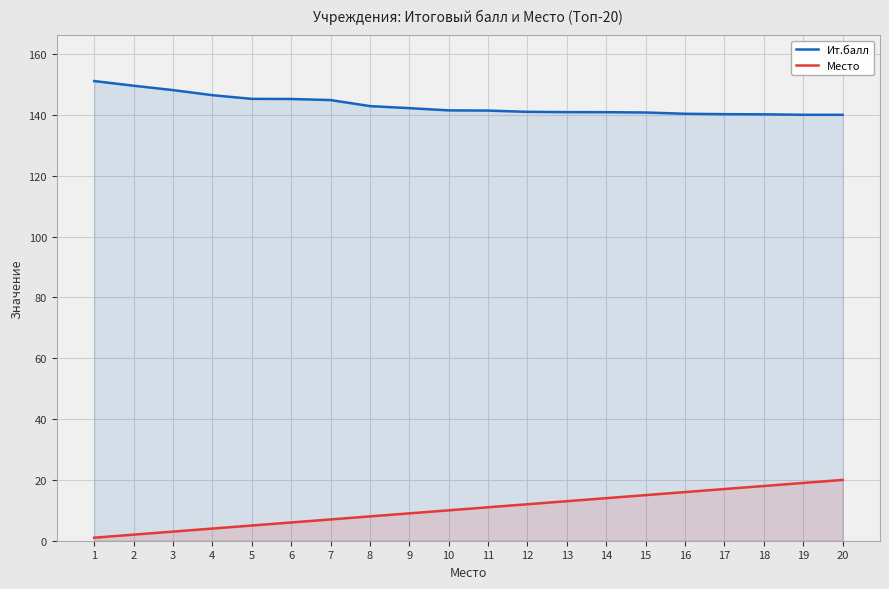

What is the average value of the Ит.балл series?

143.2